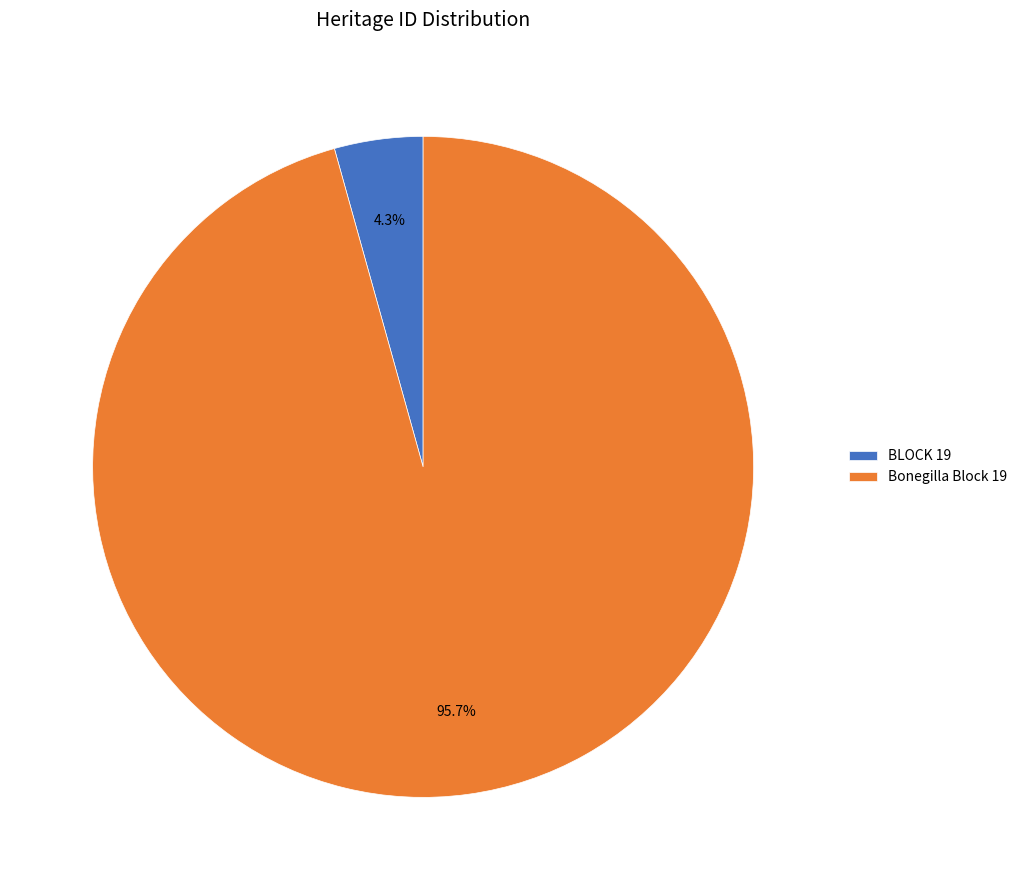

Between Bonegilla Block 19 and BLOCK 19, which is larger?

Bonegilla Block 19